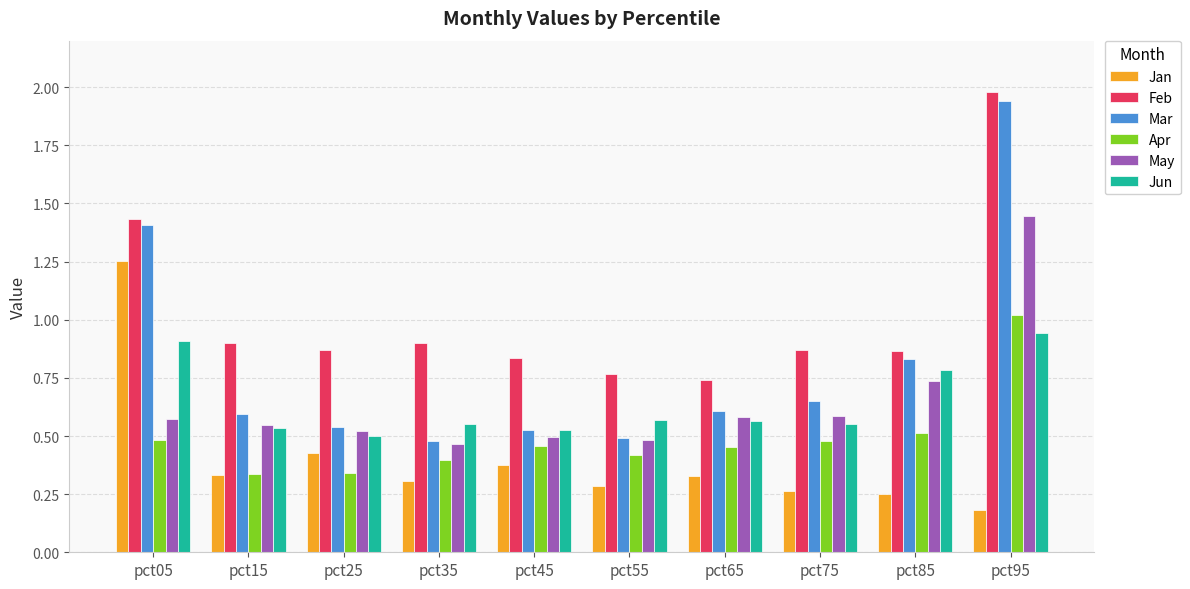

Which series changed the most between pct35 and pct95?

Mar